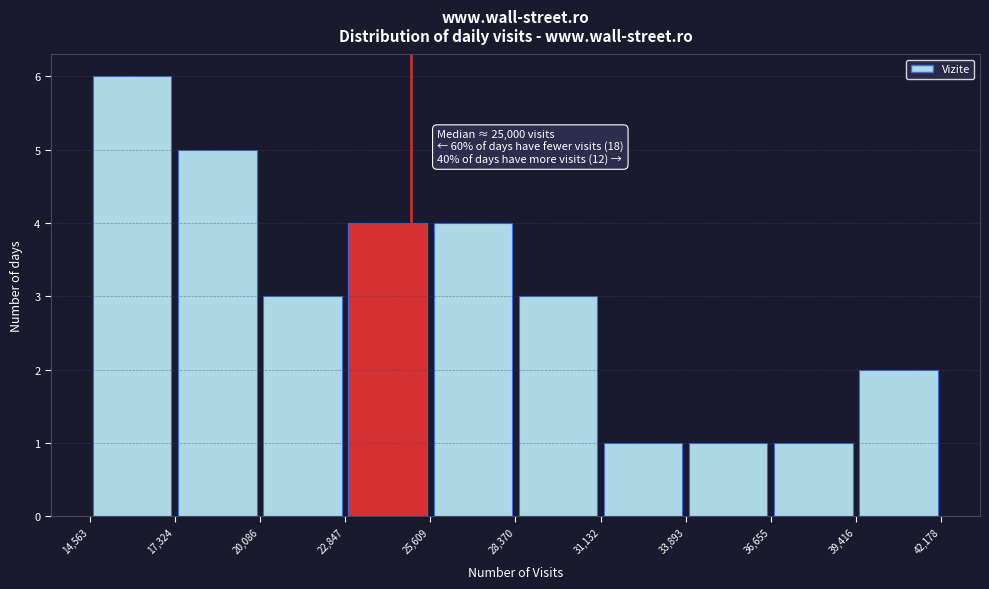

Which range on the x-axis has the tallest bar?

14,563 to 17,324